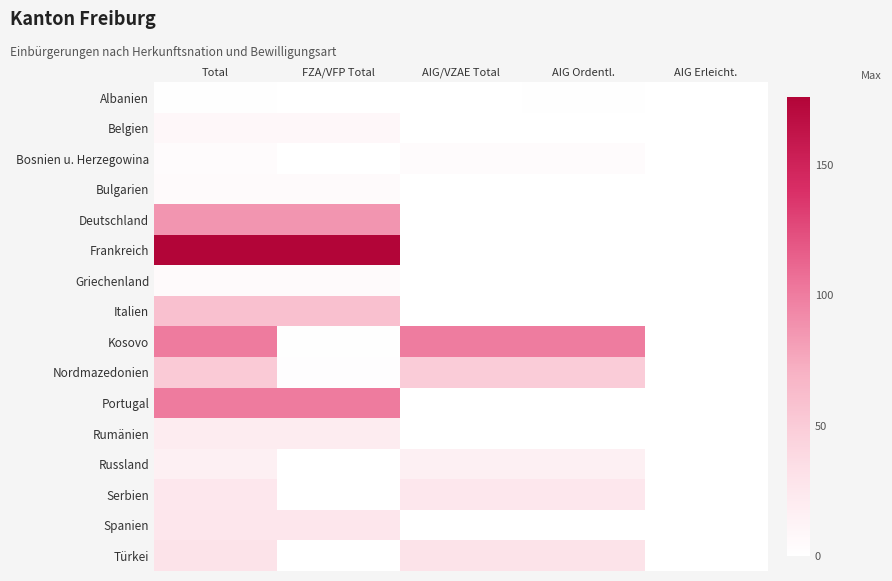

Reading left to right, what are all the values shown in this chart?

Albanien: Total=1	FZA/VFP Total=0	AIG/VZAE Total=0	AIG Ordentl.=1	AIG Erleicht.=0
Belgien: Total=8	FZA/VFP Total=8	AIG/VZAE Total=0	AIG Ordentl.=0	AIG Erleicht.=0
Bosnien u. Herzegowina: Total=4	FZA/VFP Total=0	AIG/VZAE Total=4	AIG Ordentl.=4	AIG Erleicht.=0
Bulgarien: Total=5	FZA/VFP Total=5	AIG/VZAE Total=0	AIG Ordentl.=0	AIG Erleicht.=0
Deutschland: Total=86	FZA/VFP Total=86	AIG/VZAE Total=0	AIG Ordentl.=0	AIG Erleicht.=0
Frankreich: Total=176	FZA/VFP Total=176	AIG/VZAE Total=0	AIG Ordentl.=0	AIG Erleicht.=0
Griechenland: Total=5	FZA/VFP Total=5	AIG/VZAE Total=0	AIG Ordentl.=0	AIG Erleicht.=0
Italien: Total=59	FZA/VFP Total=59	AIG/VZAE Total=0	AIG Ordentl.=0	AIG Erleicht.=0
Kosovo: Total=101	FZA/VFP Total=1	AIG/VZAE Total=100	AIG Ordentl.=100	AIG Erleicht.=0
Nordmazedonien: Total=51	FZA/VFP Total=2	AIG/VZAE Total=49	AIG Ordentl.=49	AIG Erleicht.=0
Portugal: Total=101	FZA/VFP Total=101	AIG/VZAE Total=0	AIG Ordentl.=0	AIG Erleicht.=0
Rumänien: Total=20	FZA/VFP Total=20	AIG/VZAE Total=0	AIG Ordentl.=0	AIG Erleicht.=0
Russland: Total=16	FZA/VFP Total=0	AIG/VZAE Total=16	AIG Ordentl.=16	AIG Erleicht.=0
Serbien: Total=25	FZA/VFP Total=0	AIG/VZAE Total=25	AIG Ordentl.=25	AIG Erleicht.=0
Spanien: Total=26	FZA/VFP Total=26	AIG/VZAE Total=0	AIG Ordentl.=0	AIG Erleicht.=0
Türkei: Total=30	FZA/VFP Total=0	AIG/VZAE Total=30	AIG Ordentl.=30	AIG Erleicht.=0